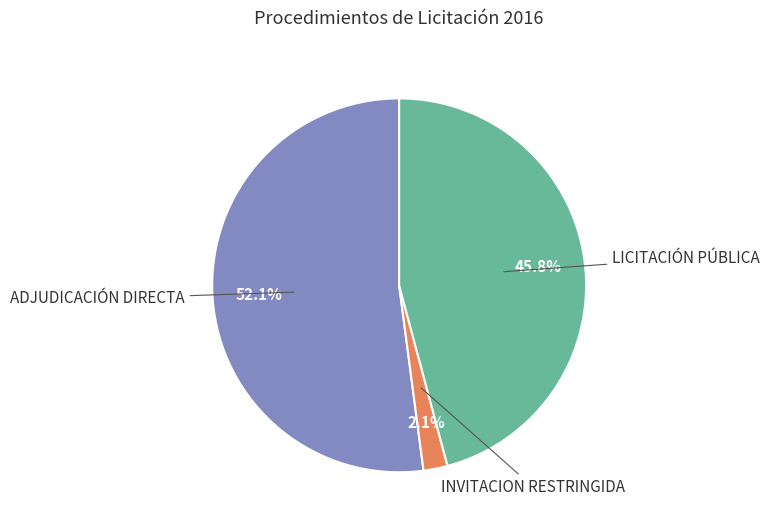

To the nearest percent, what percentage of the pie is LICITACIÓN PÚBLICA?

46%